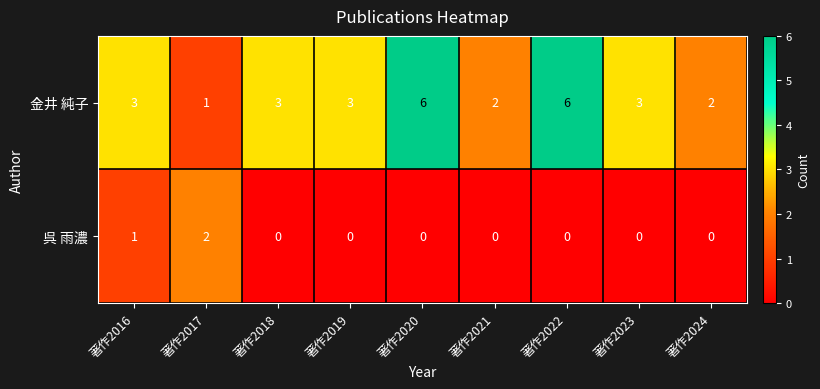

What is the total value across all series at 著作2020?

6